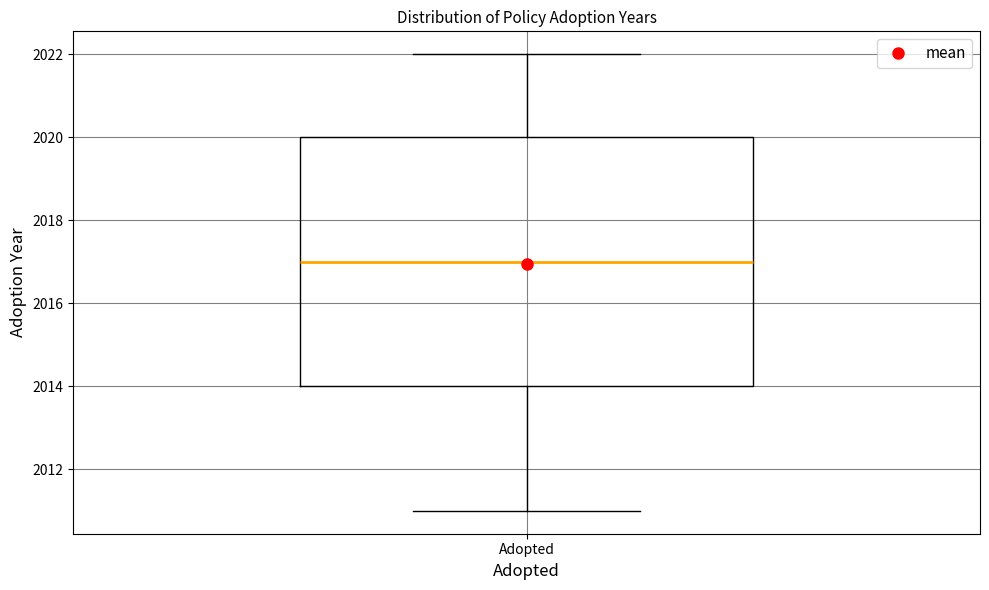

Read this box plot against the y-axis: the position of the median line, the range covered by the box, and the ends of both whiskers. The values are not printed on the chart, so give them approximately, as read against the axis.

median 2017, box 2014 to 2020, whiskers 2011 to 2022